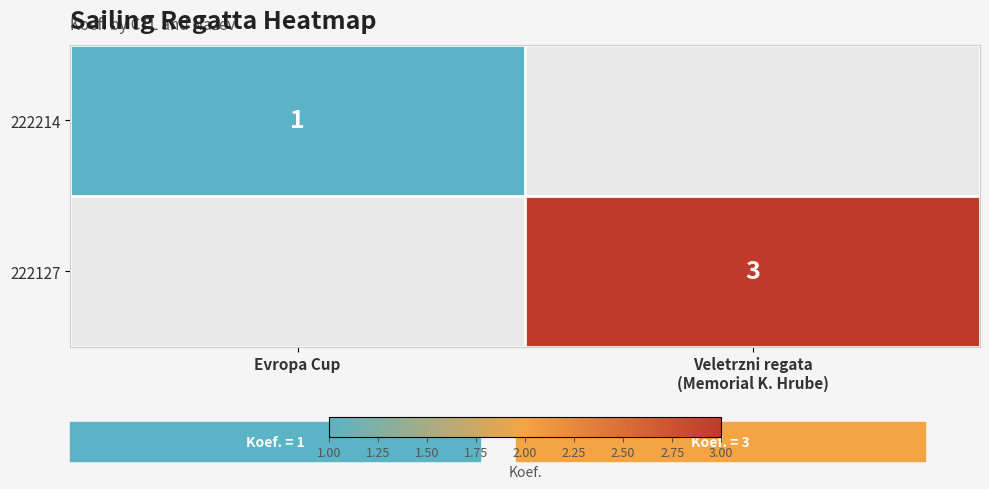

The 222214 series shows 2 at Evropa Cup. True or false?

False